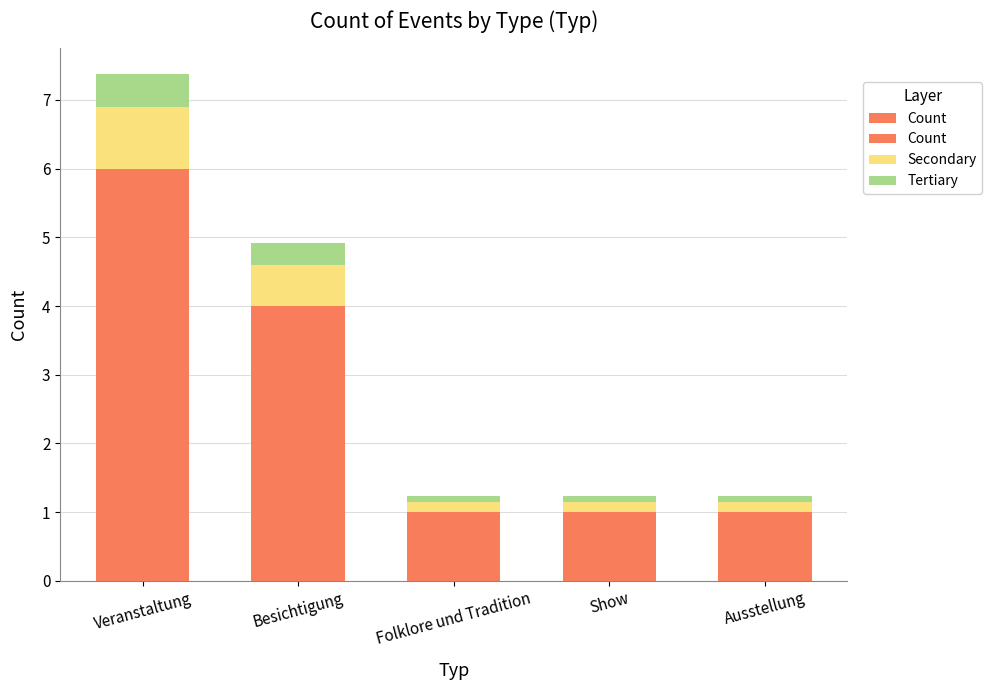

At how many categories does at least one series exceed 5?

1